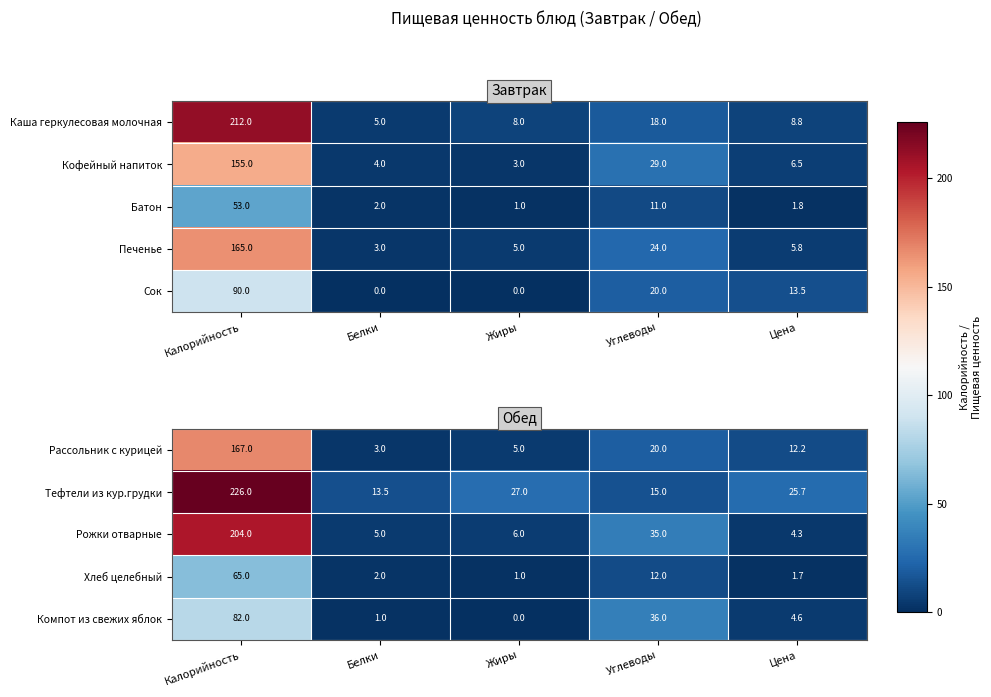

Rank the categories by Тефтели из кур.грудки value from lowest to highest.

Белки, Углеводы, Цена, Жиры, Калорийность